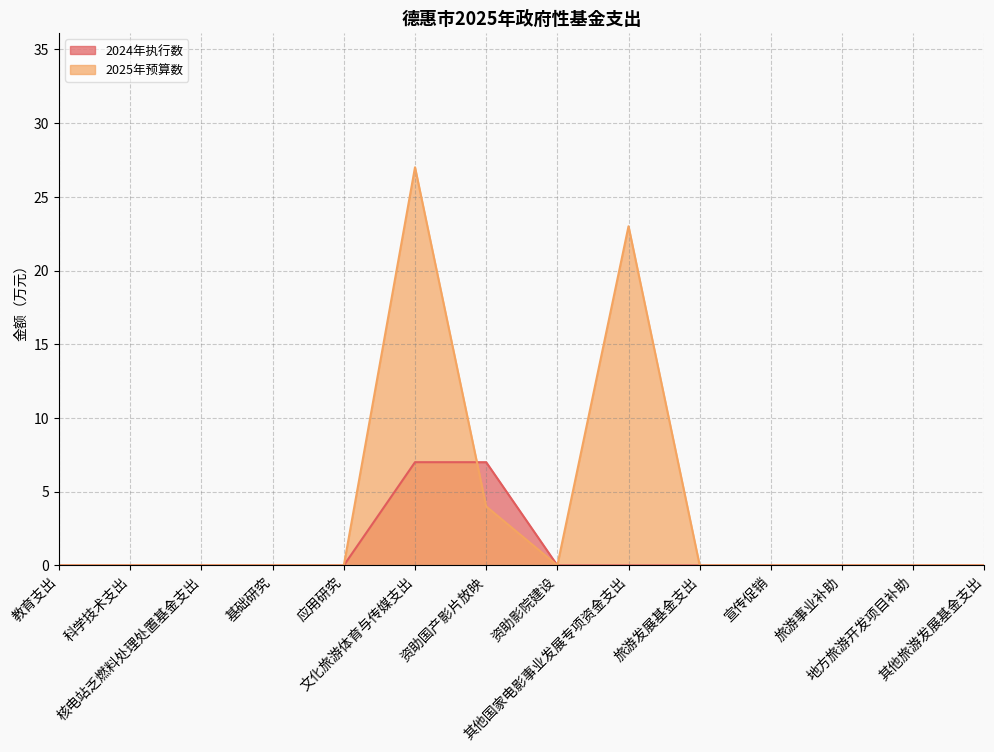

What is the difference between the maximum and second lowest values in the 2025年预算数 series?

27